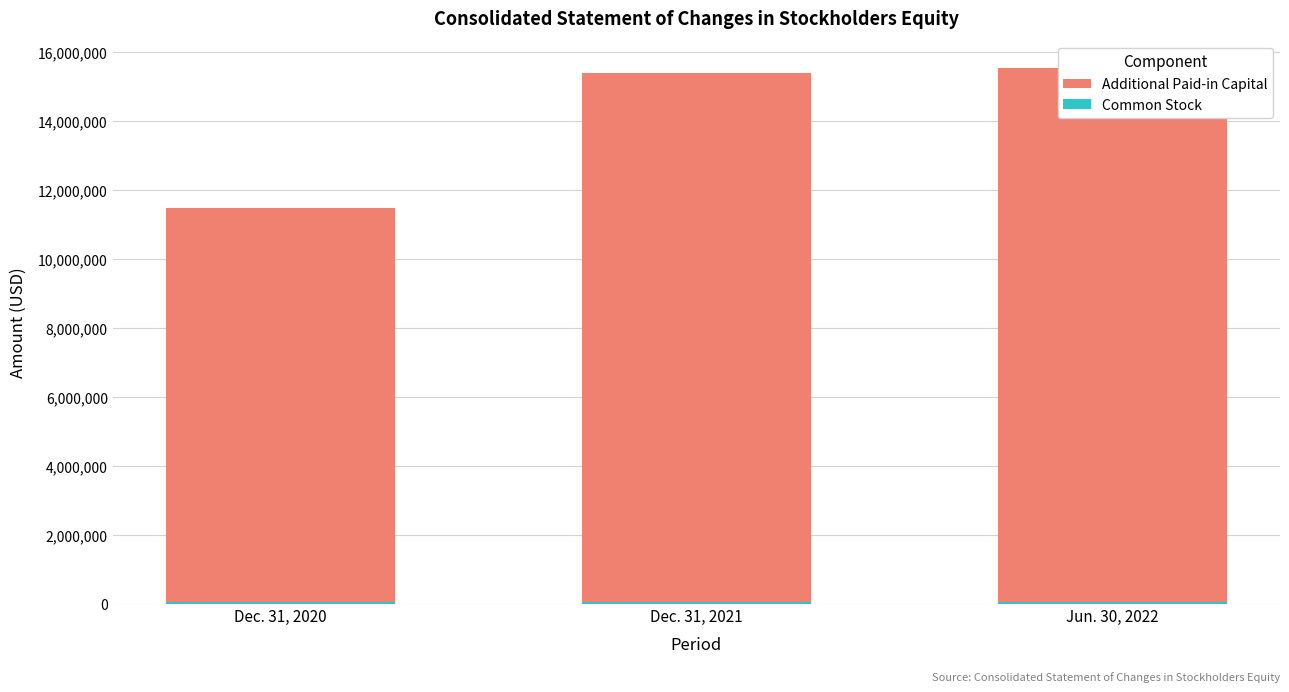

Are the bars grouped side by side (vs. stacked)?

Yes